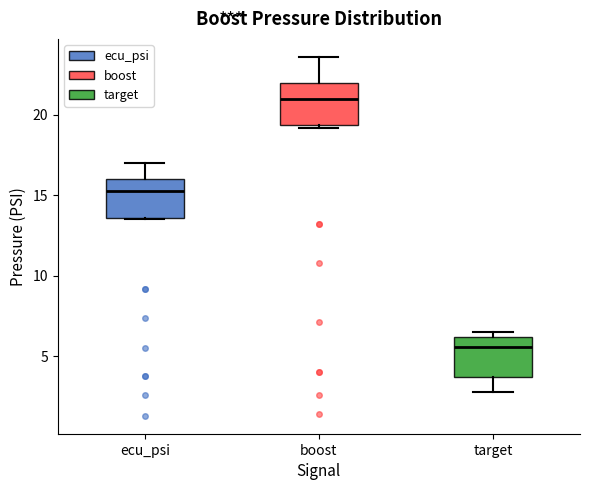

Which box's median line is the lowest?

target